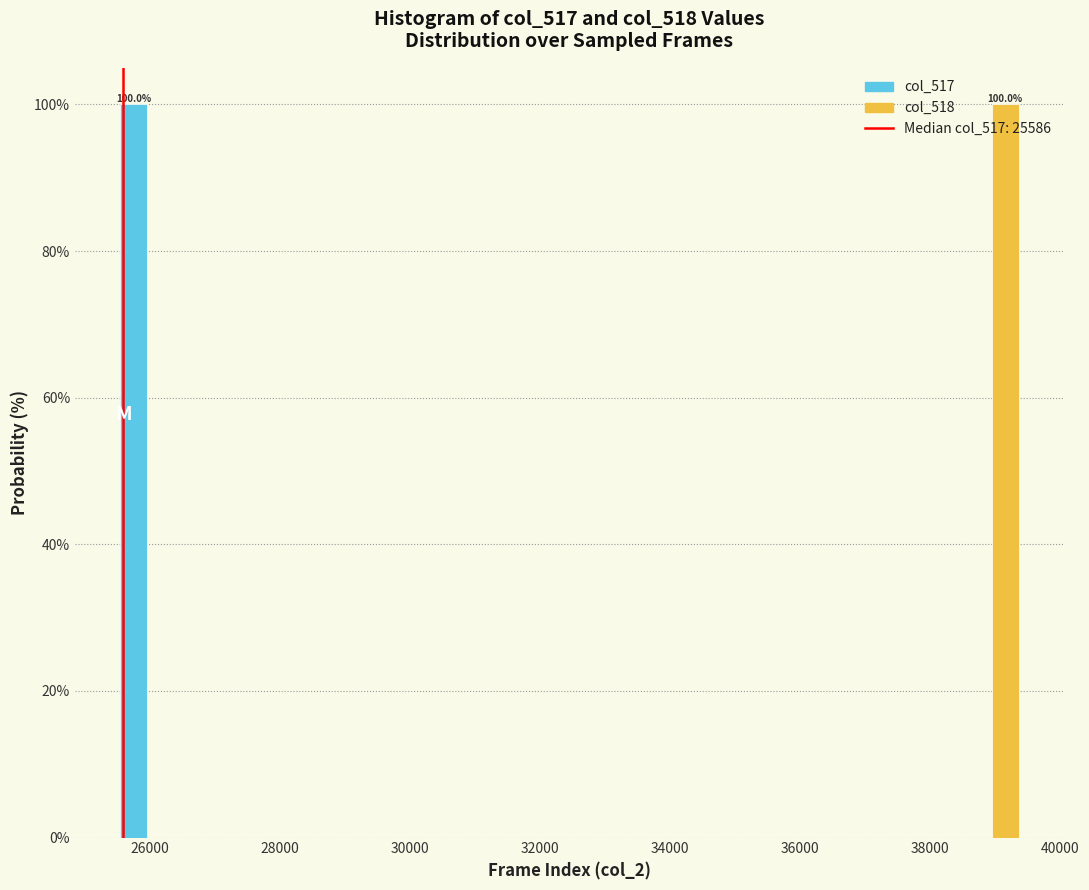

In the col_518 series, which range on the x-axis has the tallest bar?

38400 to 39400